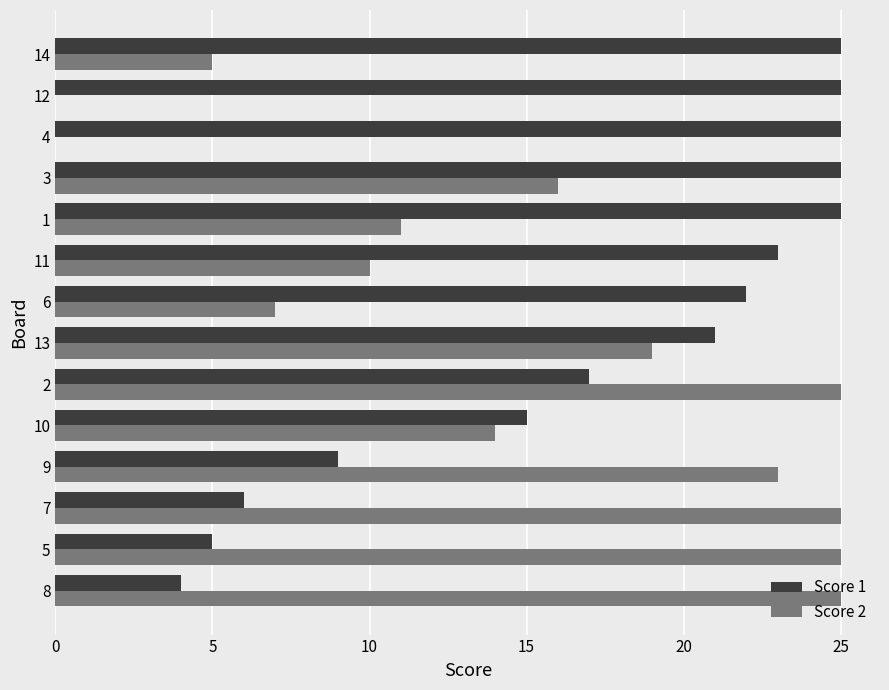

What is the sum of all Score 1 values?

247